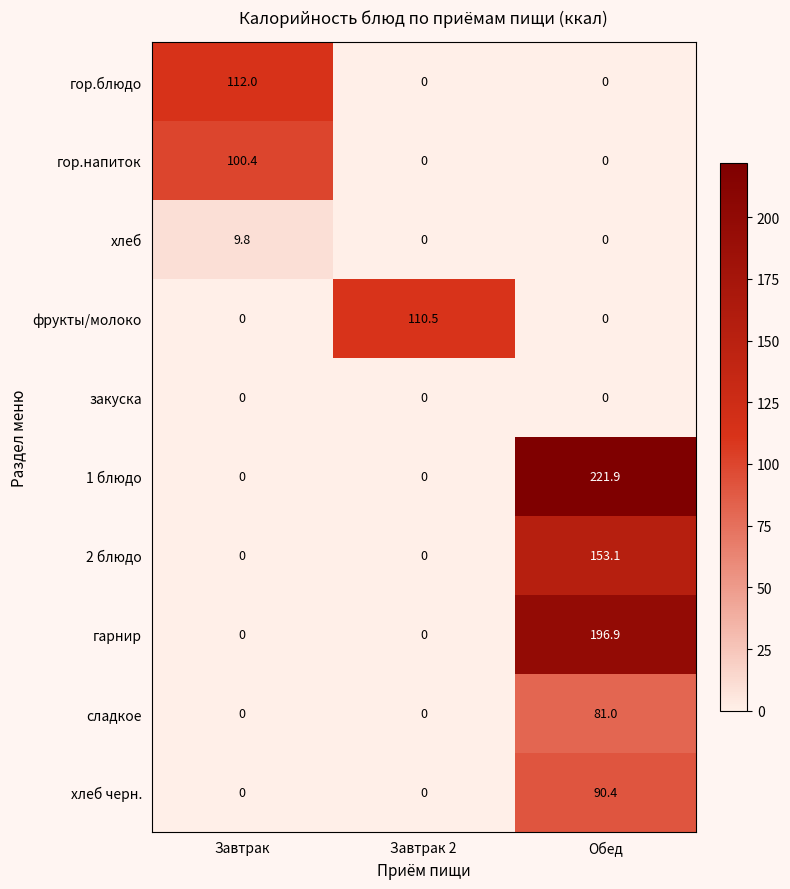

How many гор.блюдо values are between 0 and 112?

3